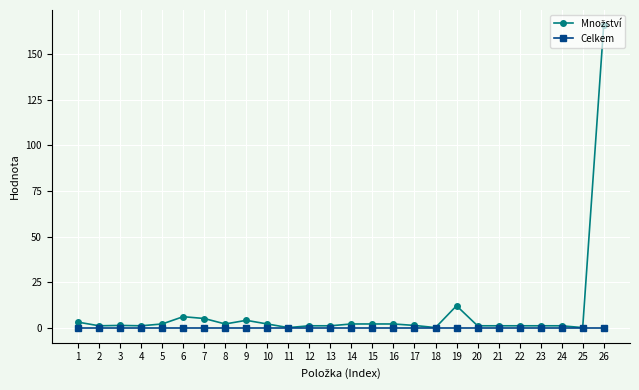

What is the total value across all series at 8?

2.0